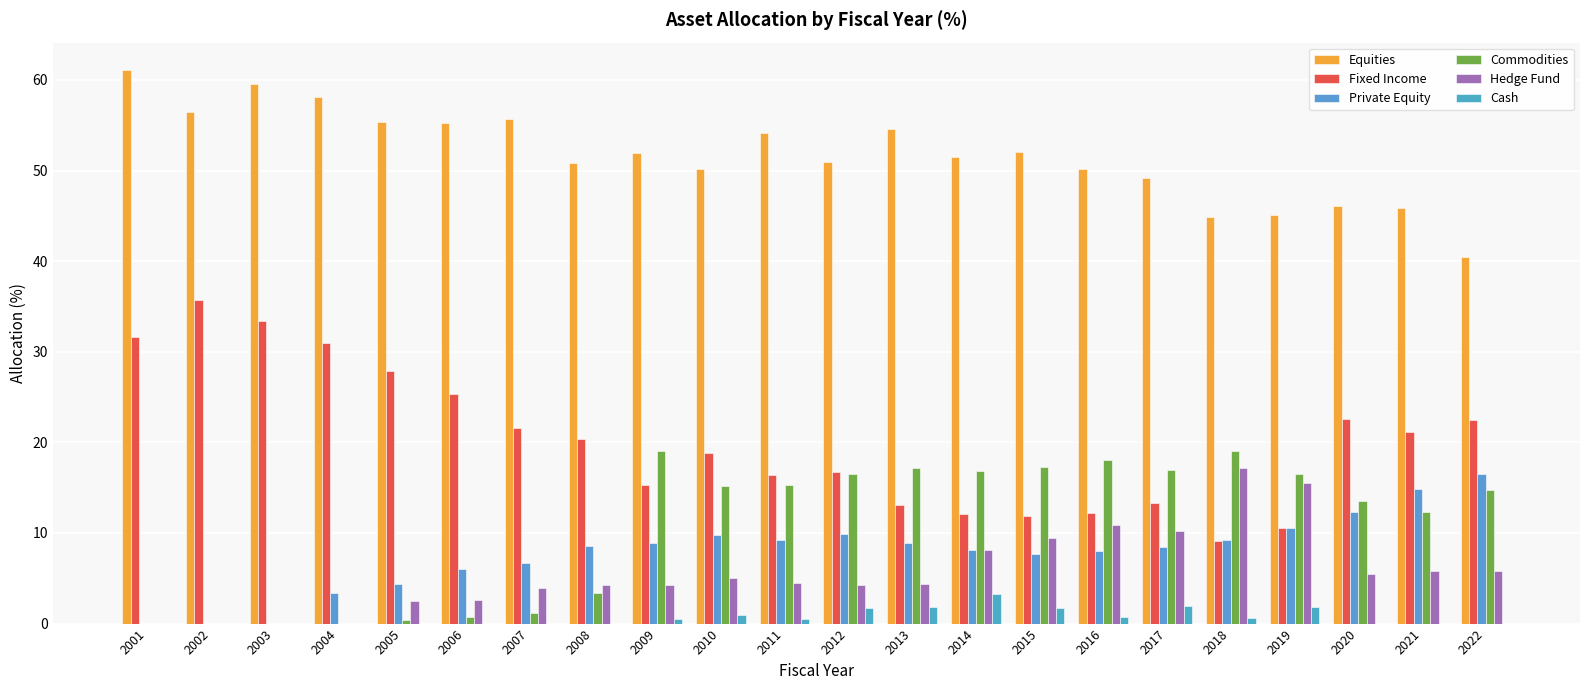

List the labels in order of Equities value, largest first.

2001, 2003, 2004, 2002, 2007, 2005, 2006, 2013, 2011, 2015, 2009, 2014, 2012, 2008, 2016, 2010, 2017, 2020, 2021, 2019, 2018, 2022